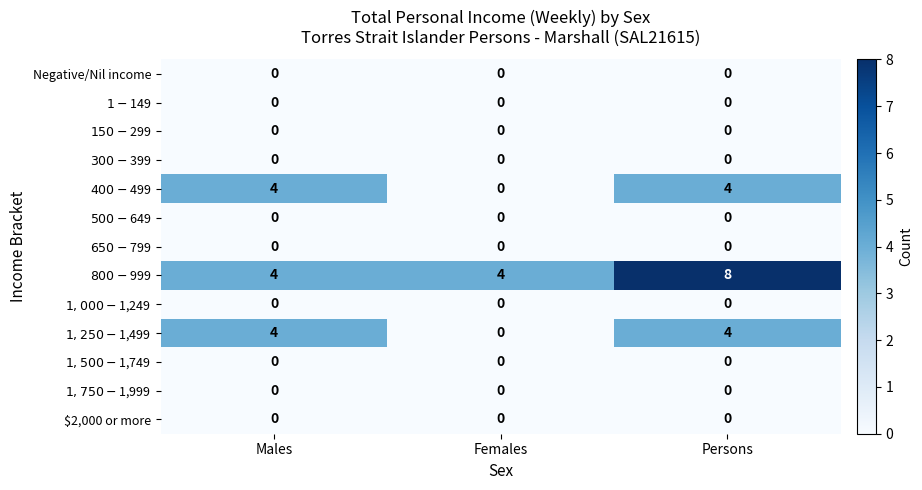

What is the spread (max minus min) of values at Persons?

8